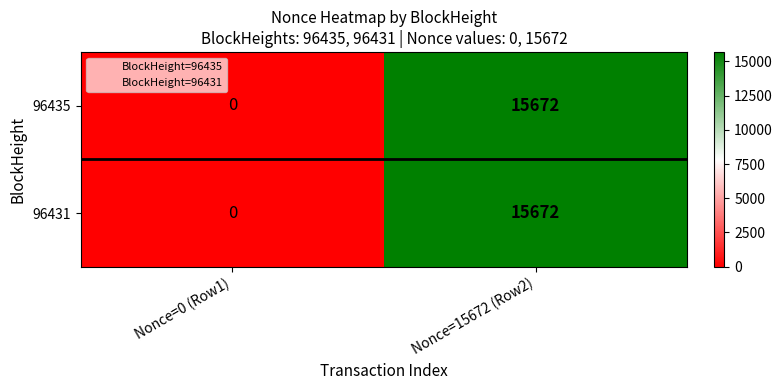

What is the total value across all series at Nonce=15672 (Row2)?

31344